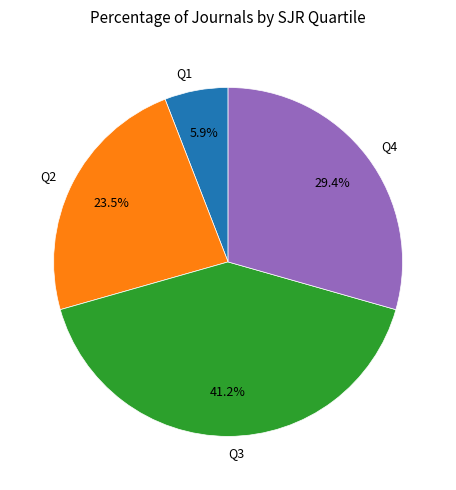

True or false: Q1 accounts for 1% of the total.

False